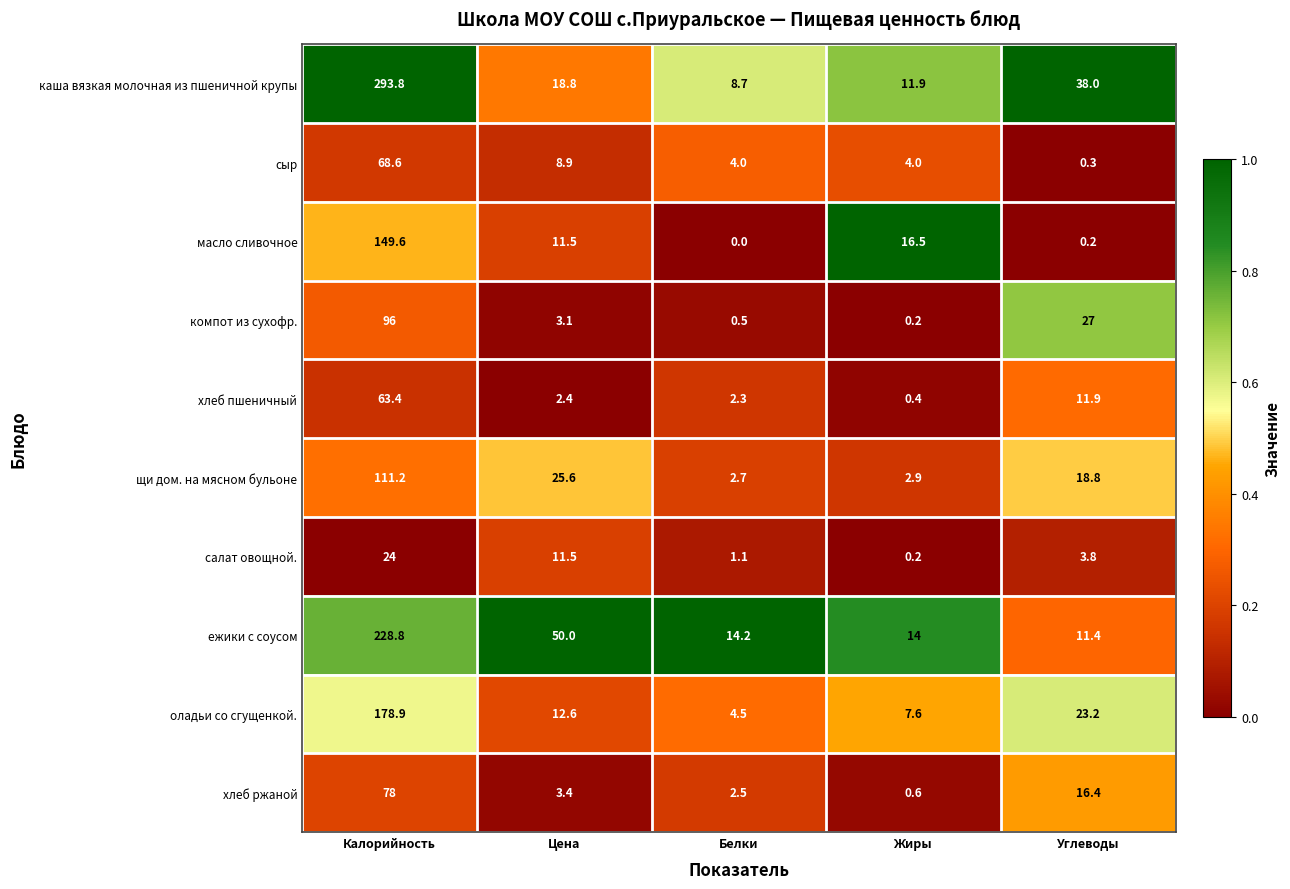

What is the difference between the maximum and minimum values in the хлеб пшеничный series?

63.0